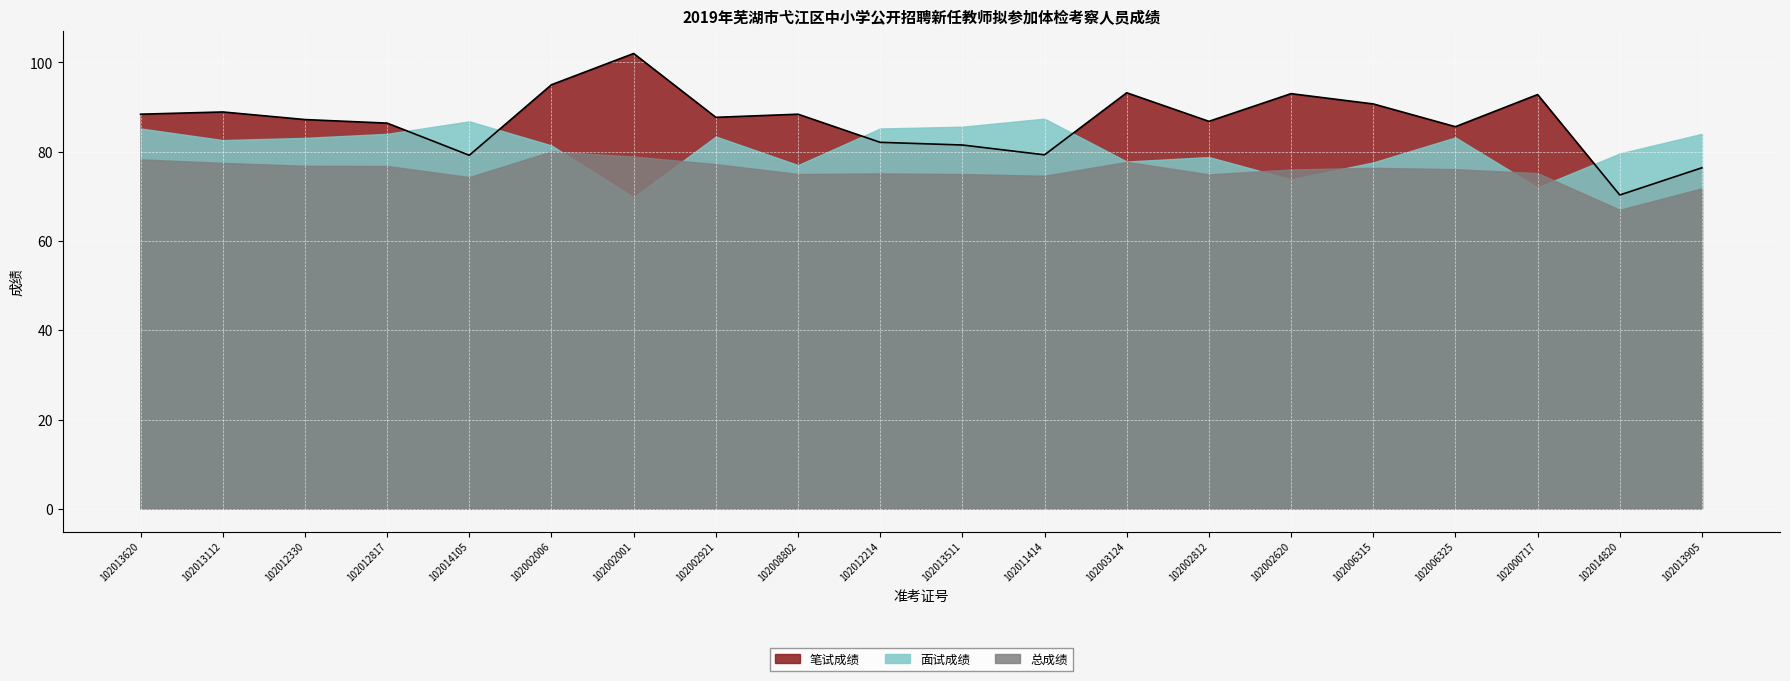

What is the sum of the 总成绩 values at 102002620 and 102006325?

152.1